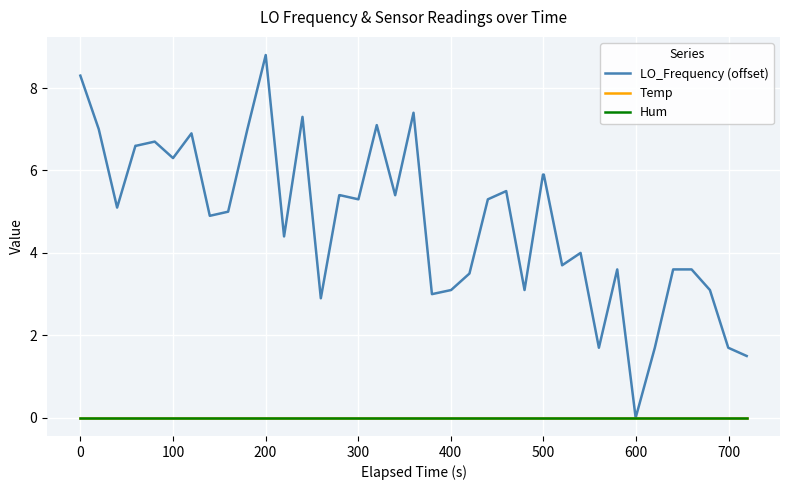

True or false: LO_Frequency (offset) and Temp cross at least once.

False